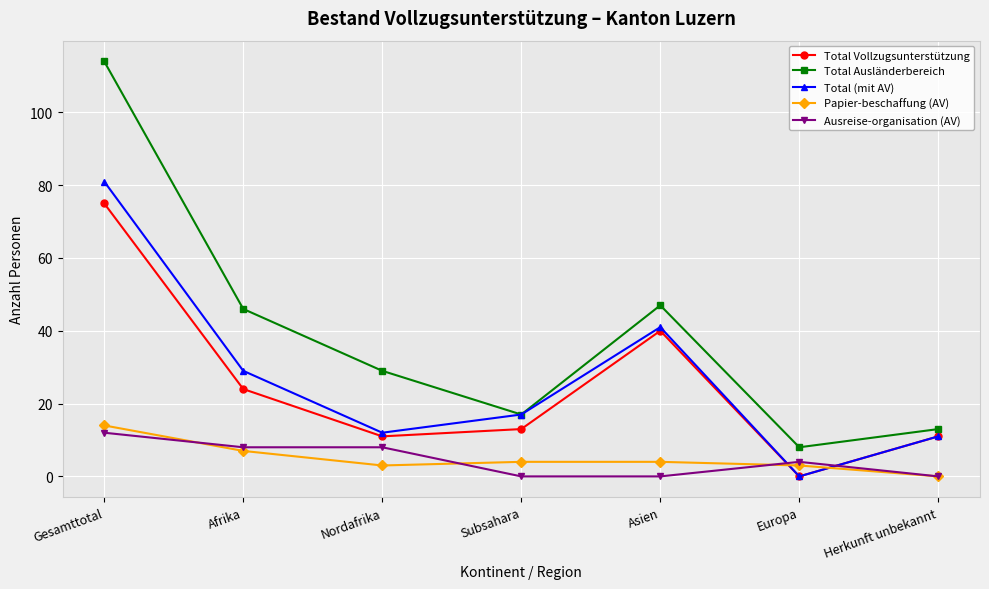

At which label does Ausreise-organisation (AV) reach its peak?

Gesamttotal